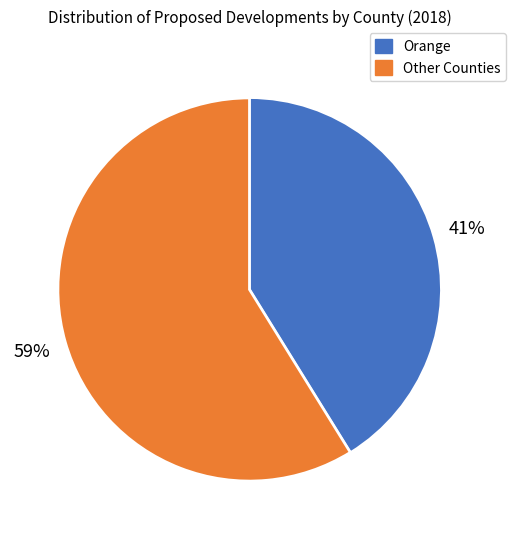

To the nearest percent, what is the average slice percentage?

50%